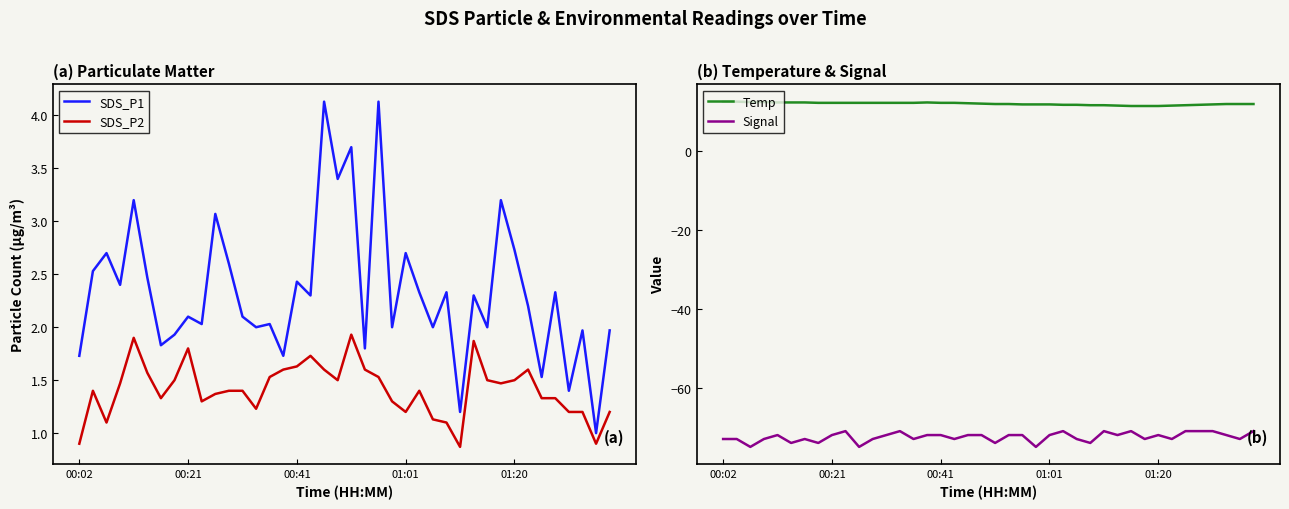

What is the highest value of the SDS_P2 series?

1.9